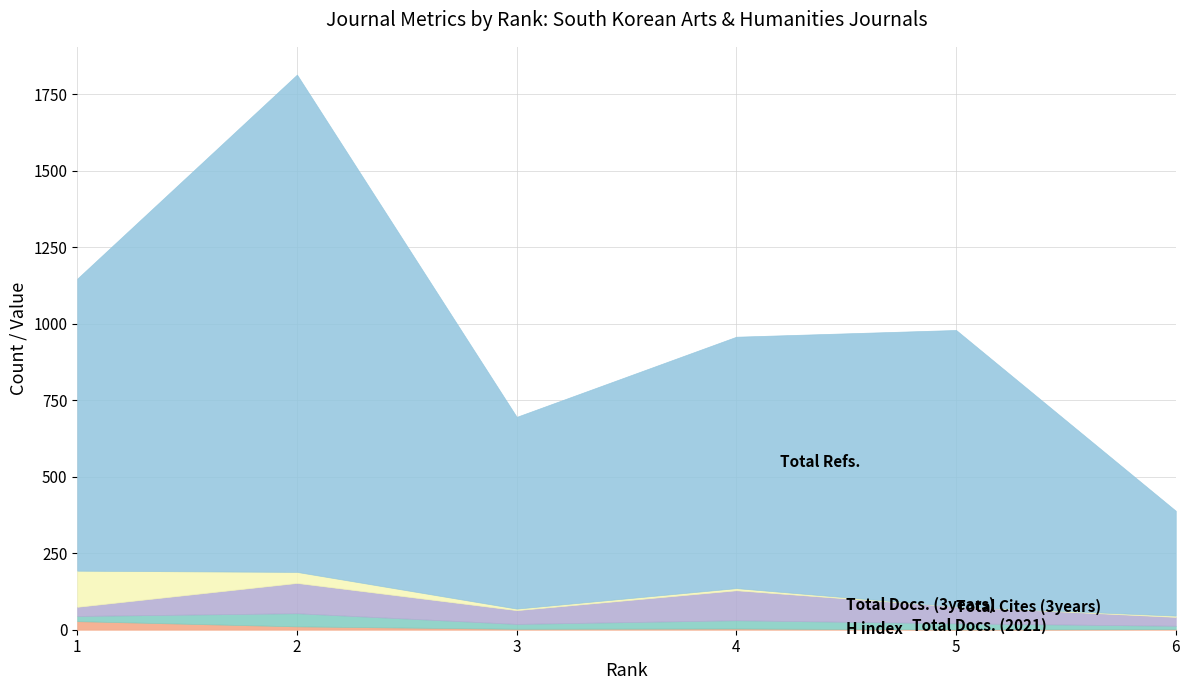

Which series changed the most between 2 and 5?

Total Refs.